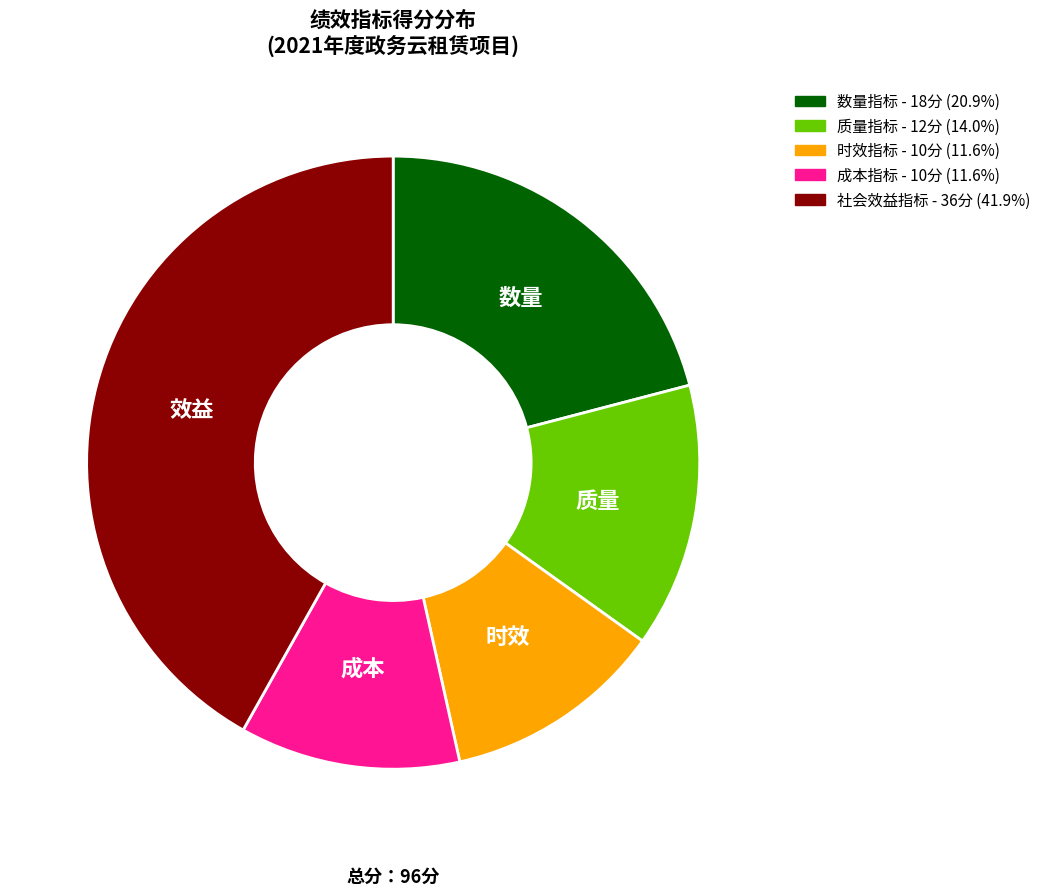

Is there any slice that represents more than half of the pie?

No